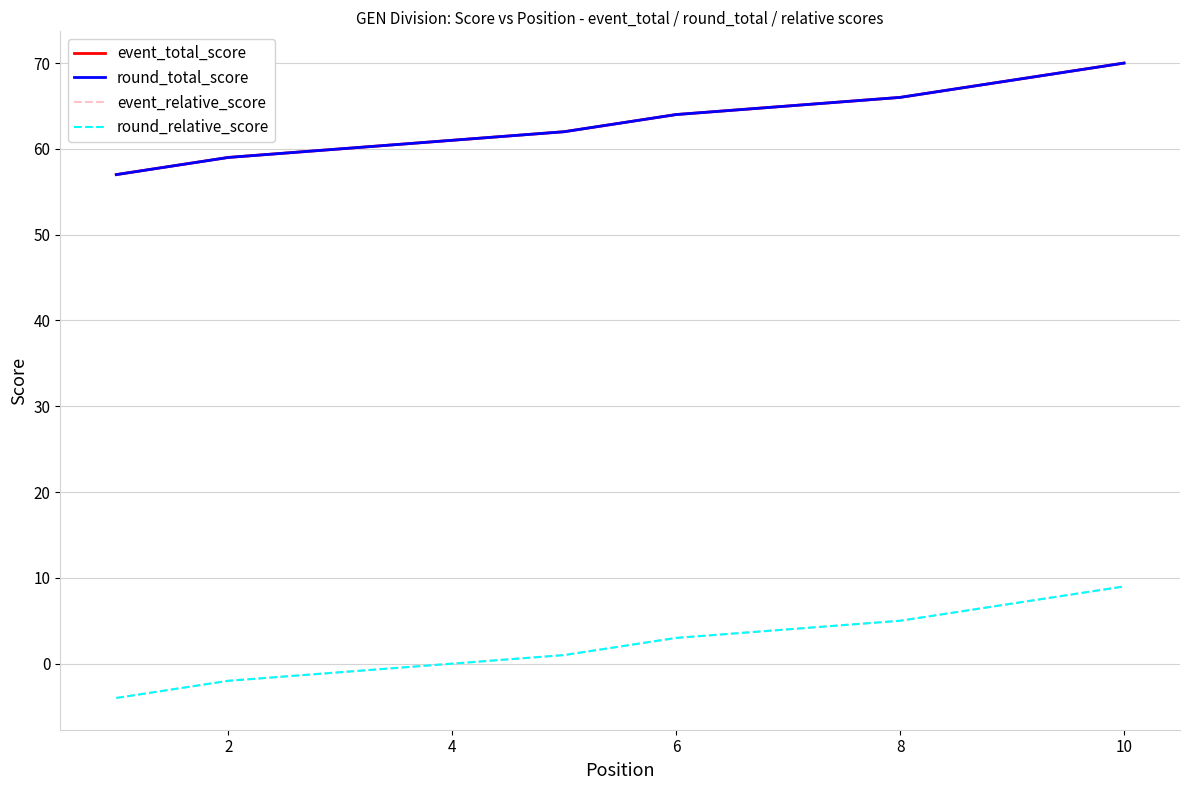

Is it true that round_total_score equals 81 at 2?

False